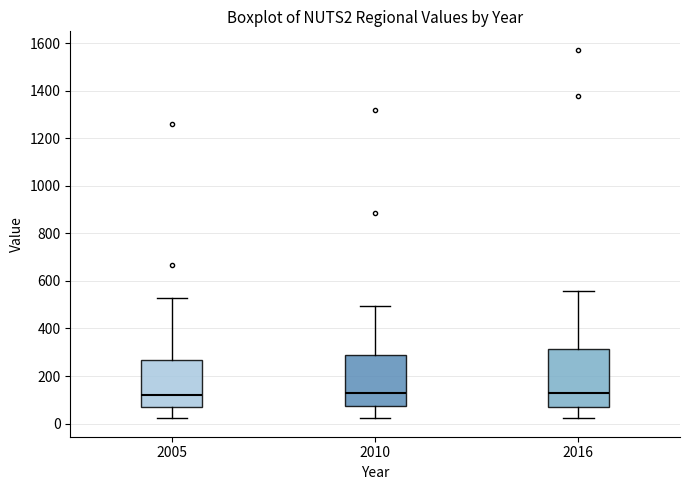

Reading left to right, read every box against the y-axis: the position of its median line, the range the box covers, and the ends of its whiskers. The values are not printed on the chart, so give them approximately, as read against the axis.

2005: median 120, box 60 to 260, whiskers 20 to 520
2010: median 140, box 80 to 280, whiskers 20 to 500
2016: median 140, box 80 to 320, whiskers 20 to 560